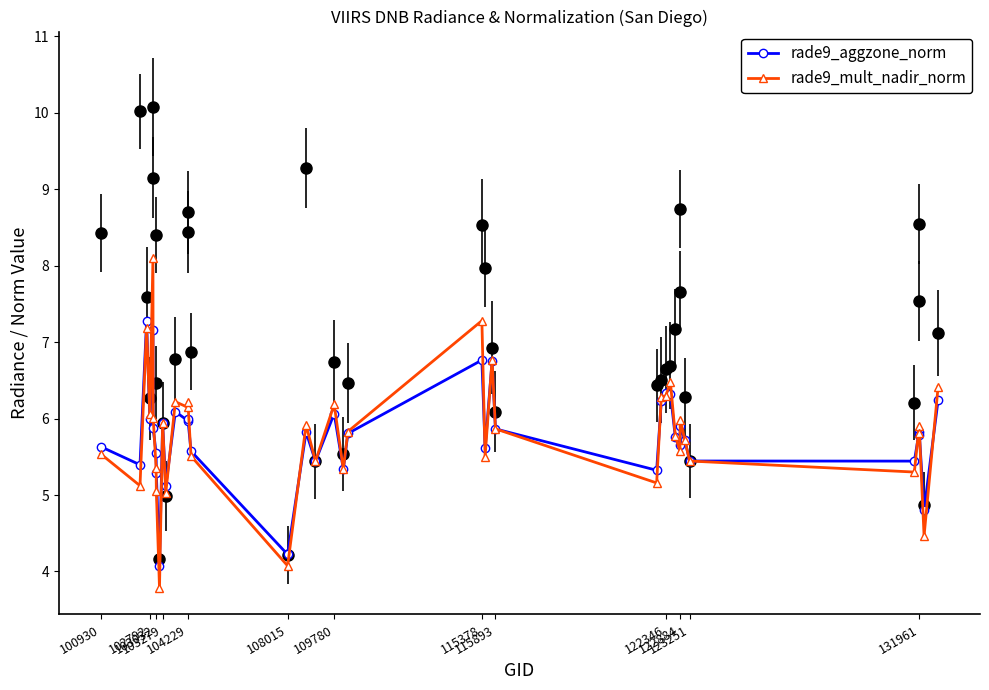

Is it true that rade9_aggzone_norm equals 1.8 at 102792?

False